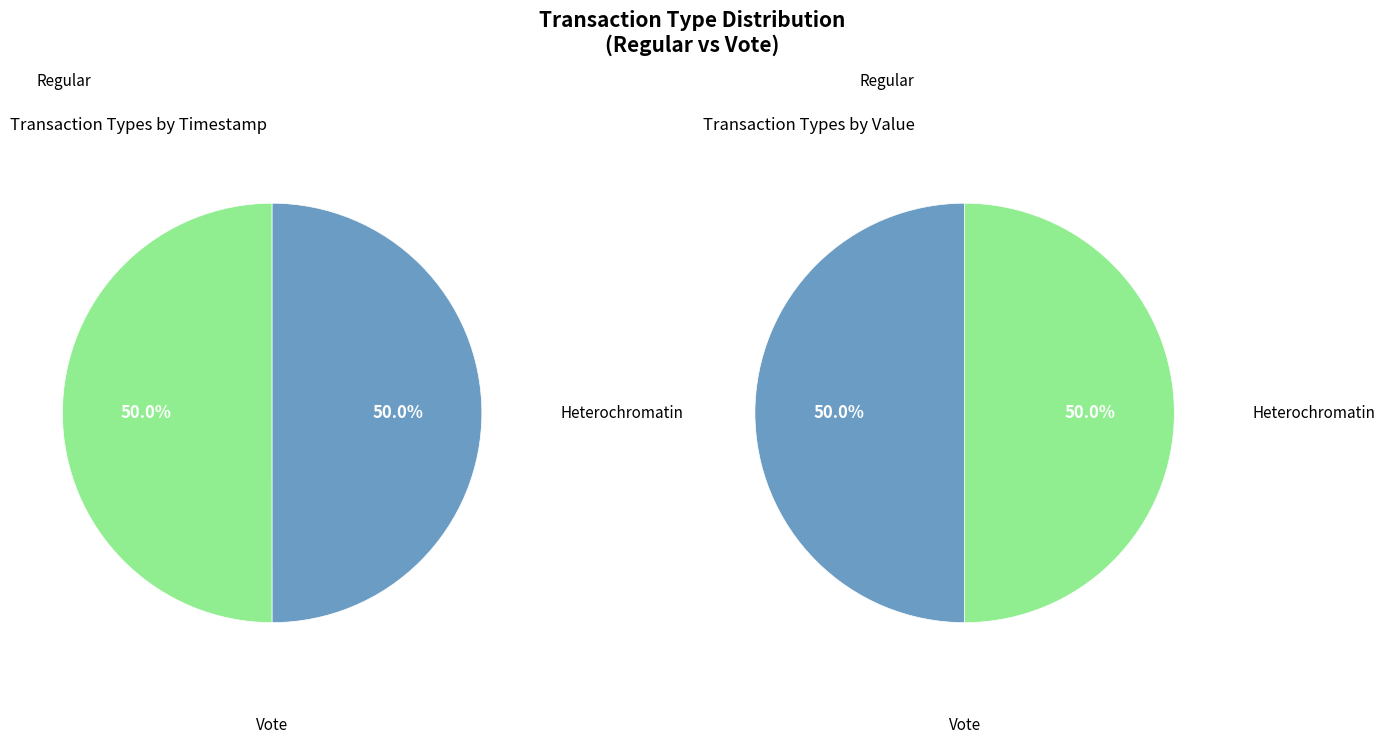

Is it true that Regular is 62% of the pie?

False